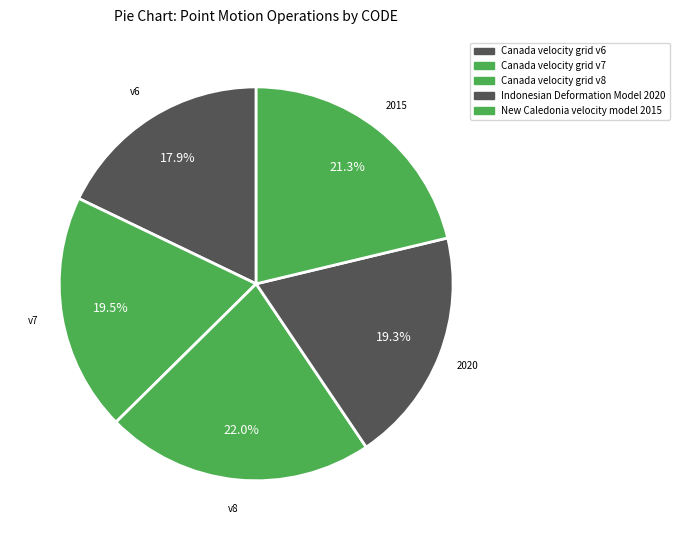

Is Canada velocity grid v6 the majority of the pie?

No